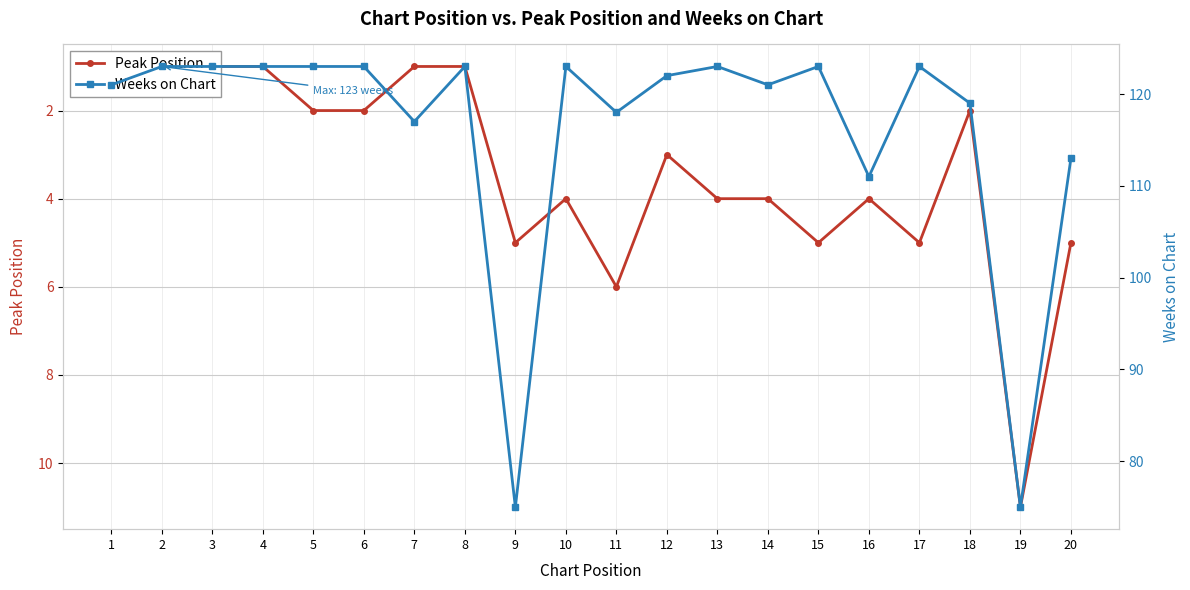

Does the chart have visible grid lines?

Yes